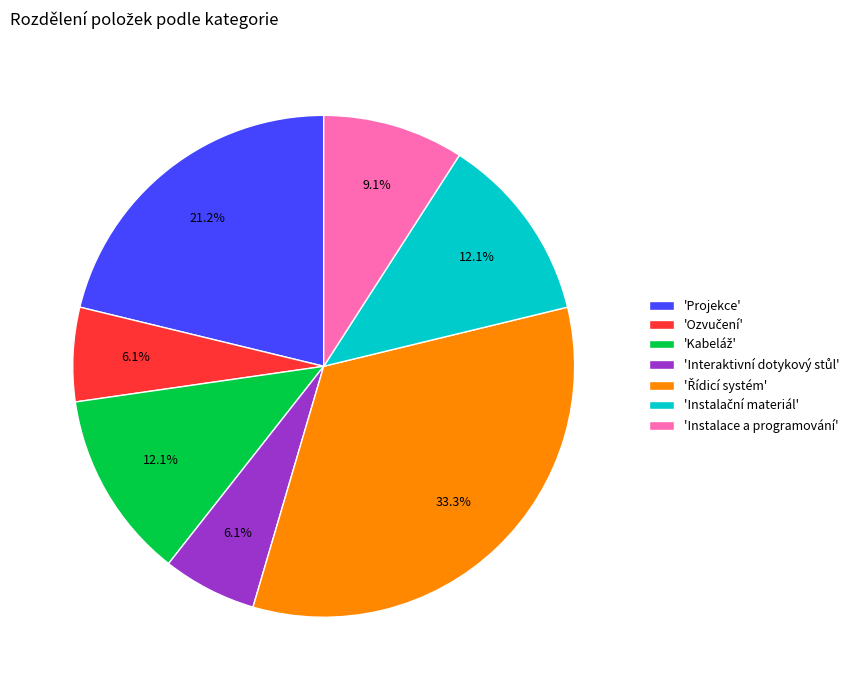

Is 'Instalace a programování' the majority of the pie?

No